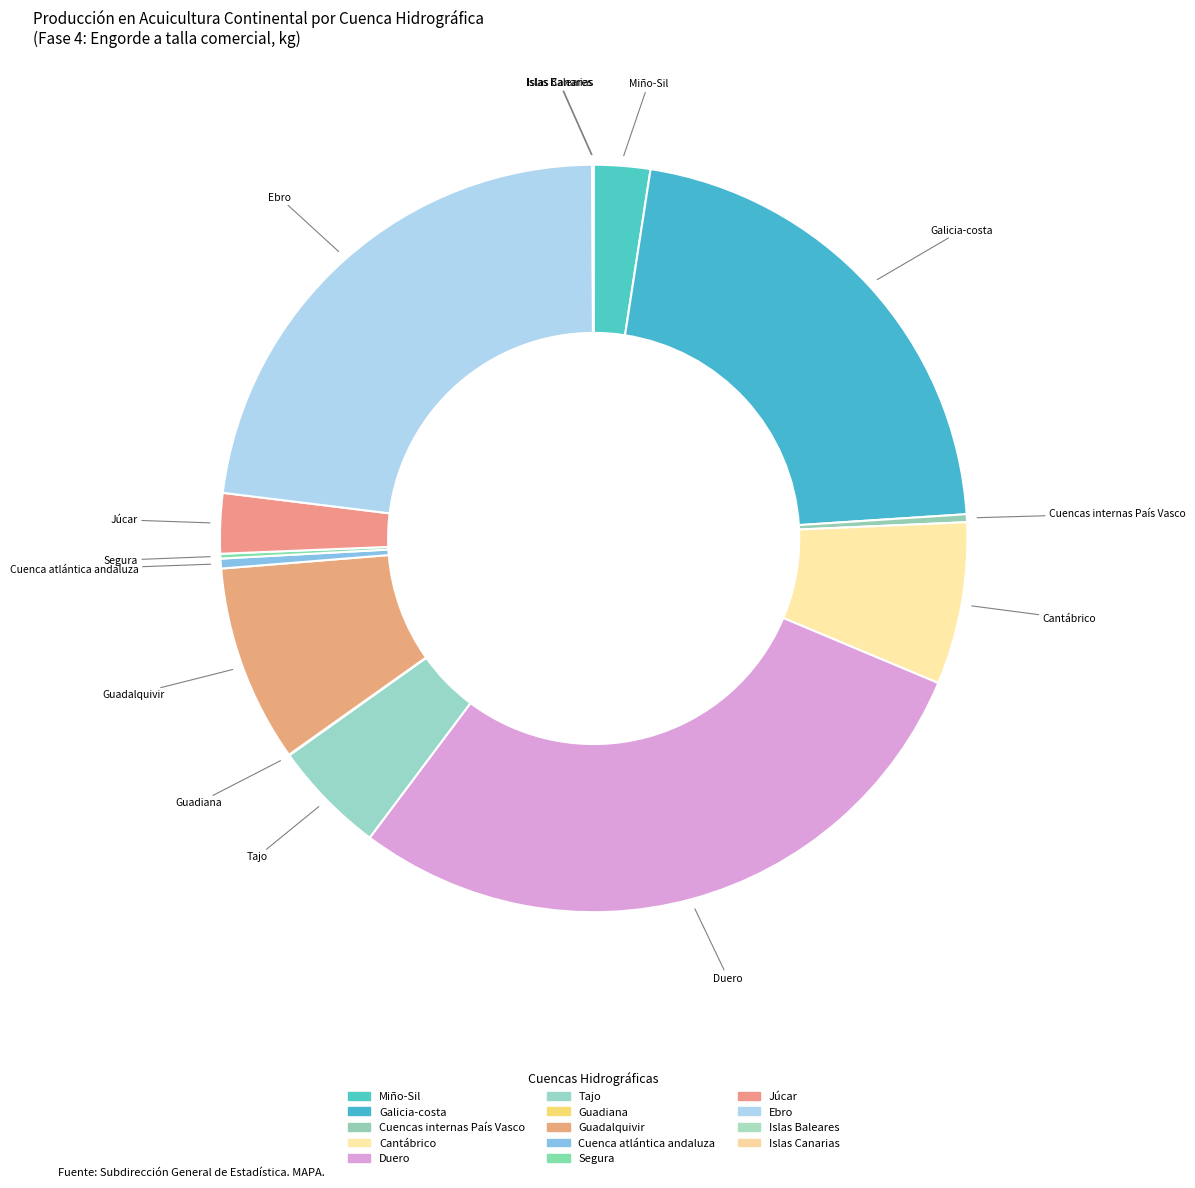

Is there a majority slice in this chart?

No